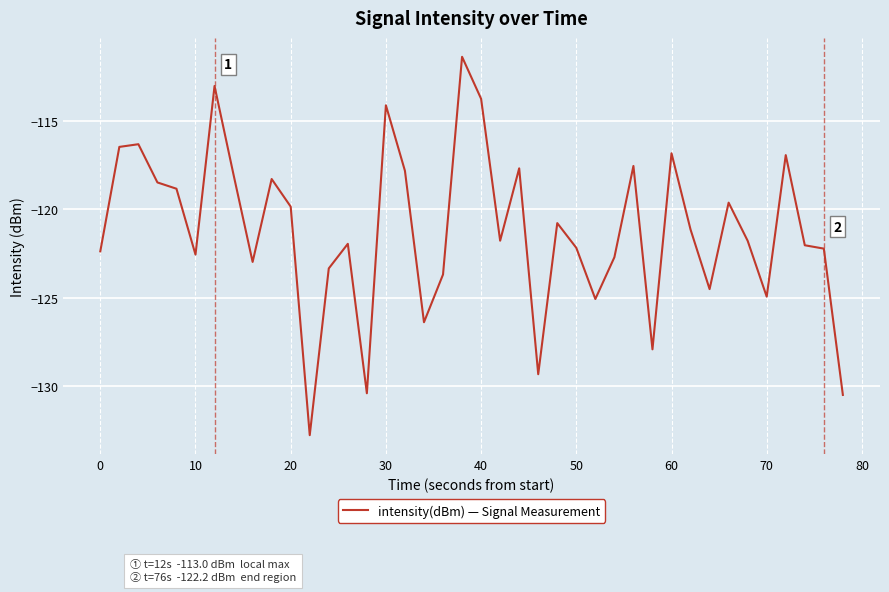

What is the smallest value displayed?

-132.8